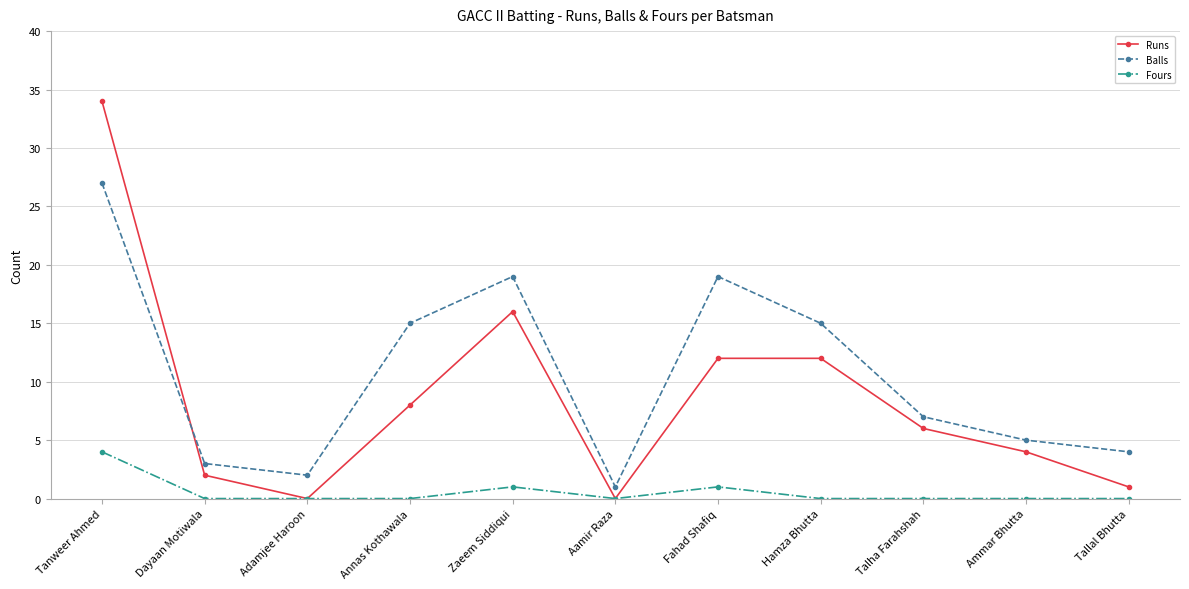

What is the value of the Runs point at the 1st from the left?

34